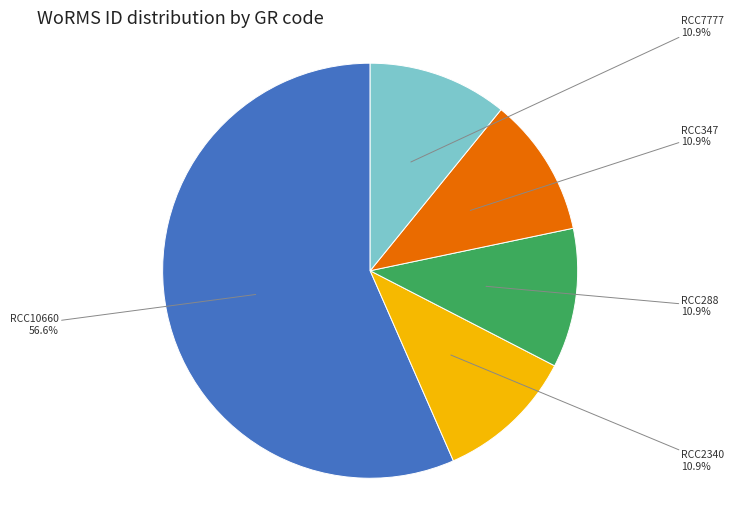

Is there a majority slice in this chart?

Yes